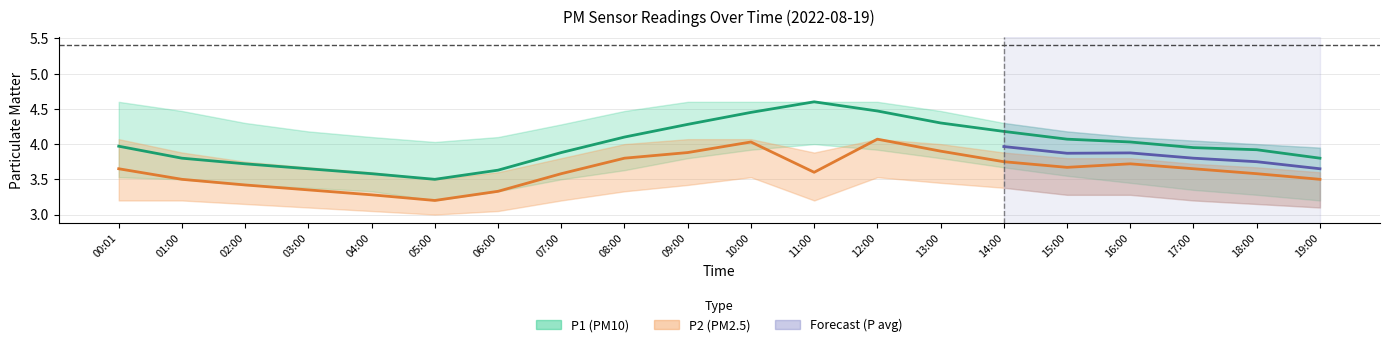

The chart shows a value of 5.7 at 14:00. True or false?

False